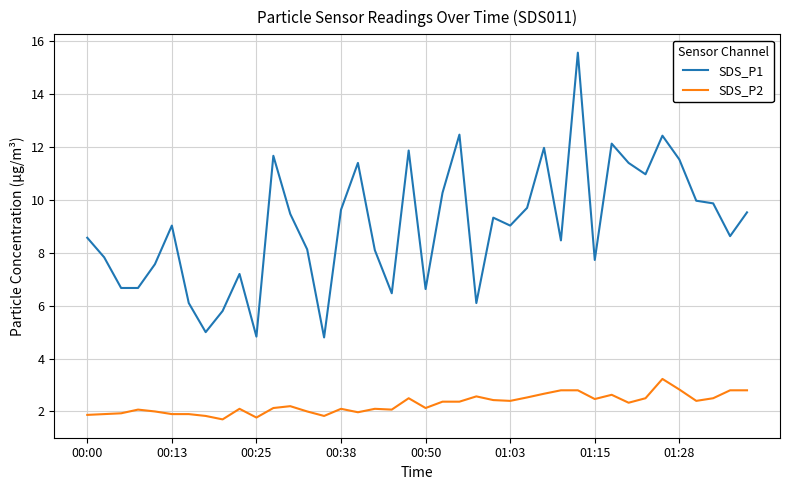

What is the average value of the SDS_P1 series?

9.0